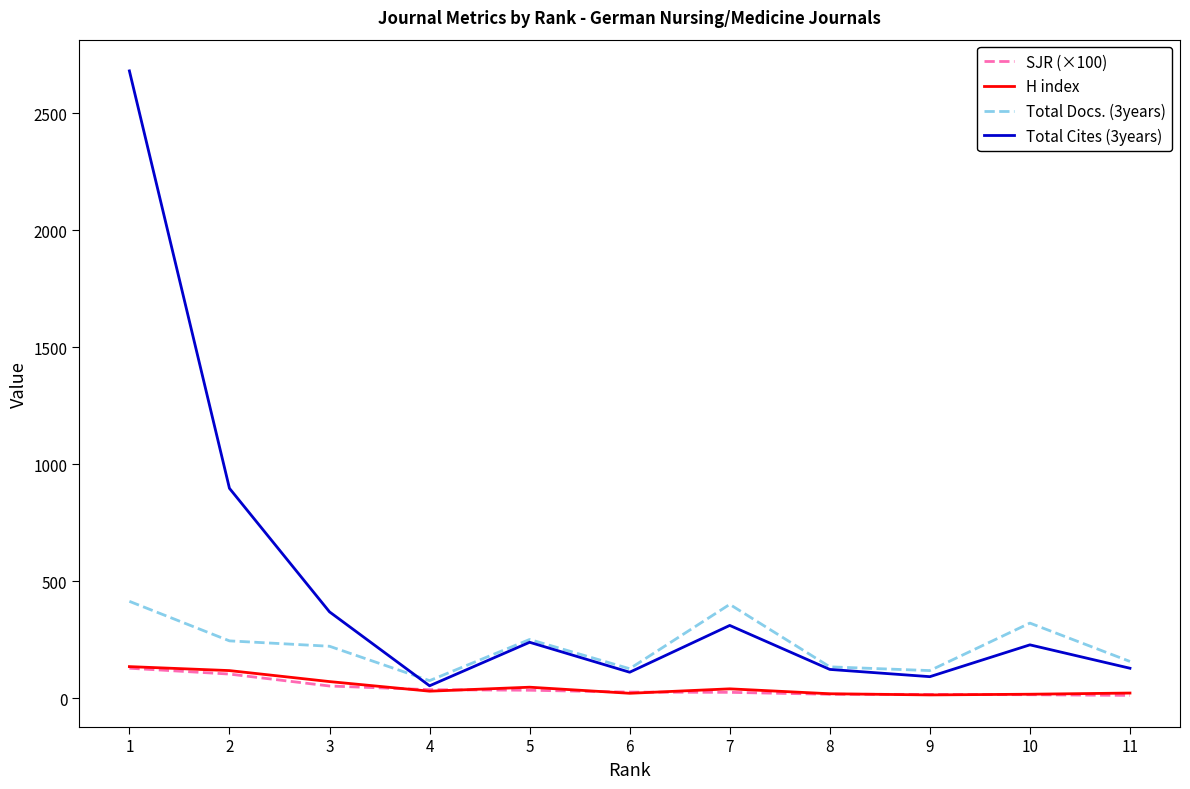

Where does the SJR (×100) series first go above 26?

1